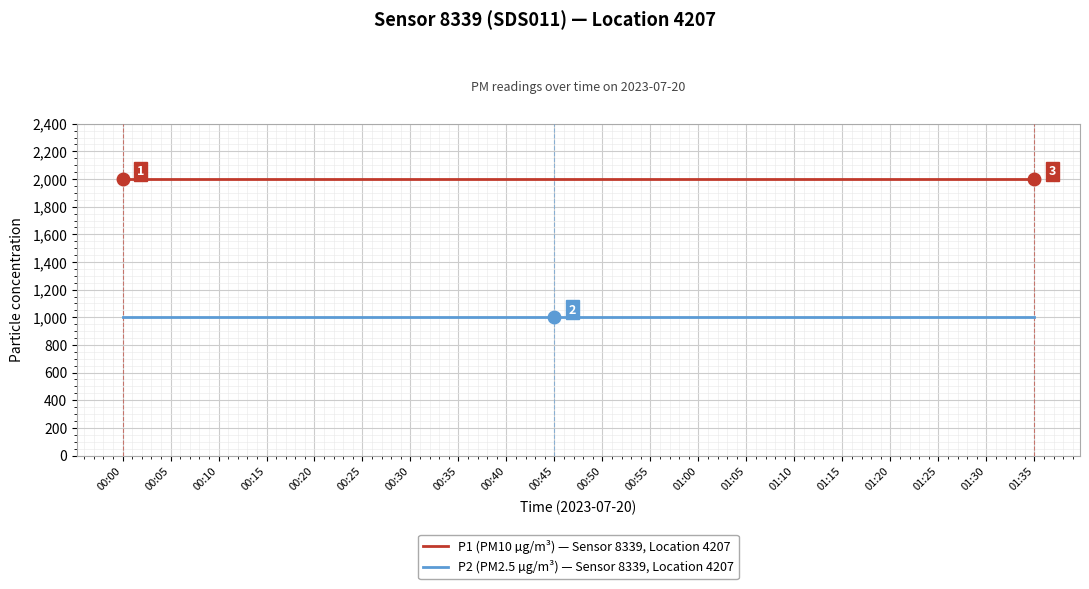

Rank the series by their maximum value, from lowest to highest.

P2 (PM2.5 µg/m³) — Sensor 8339, Location 4207, P1 (PM10 µg/m³) — Sensor 8339, Location 4207